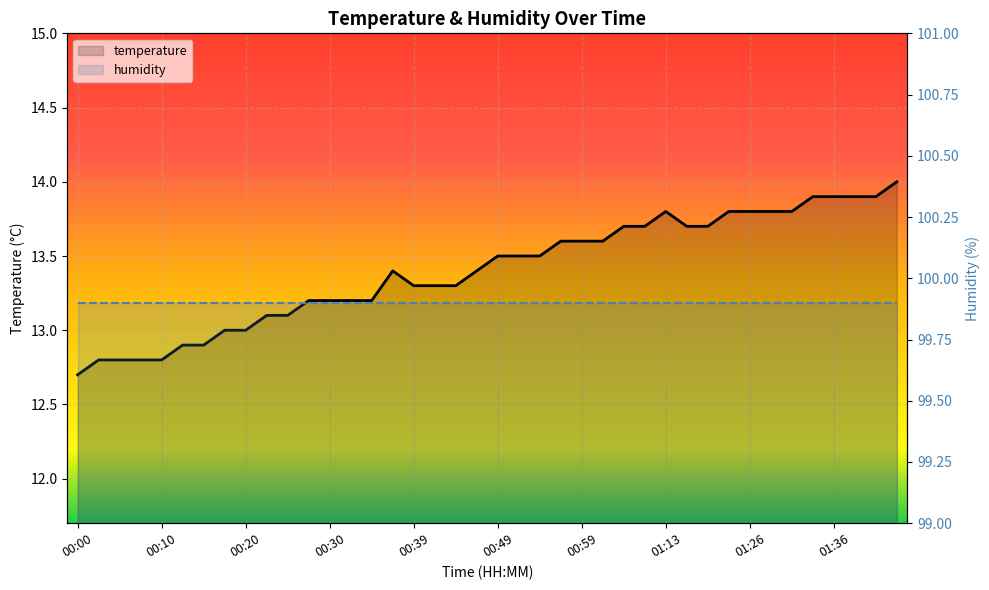

Which label corresponds to the smallest value in the chart?

00:00